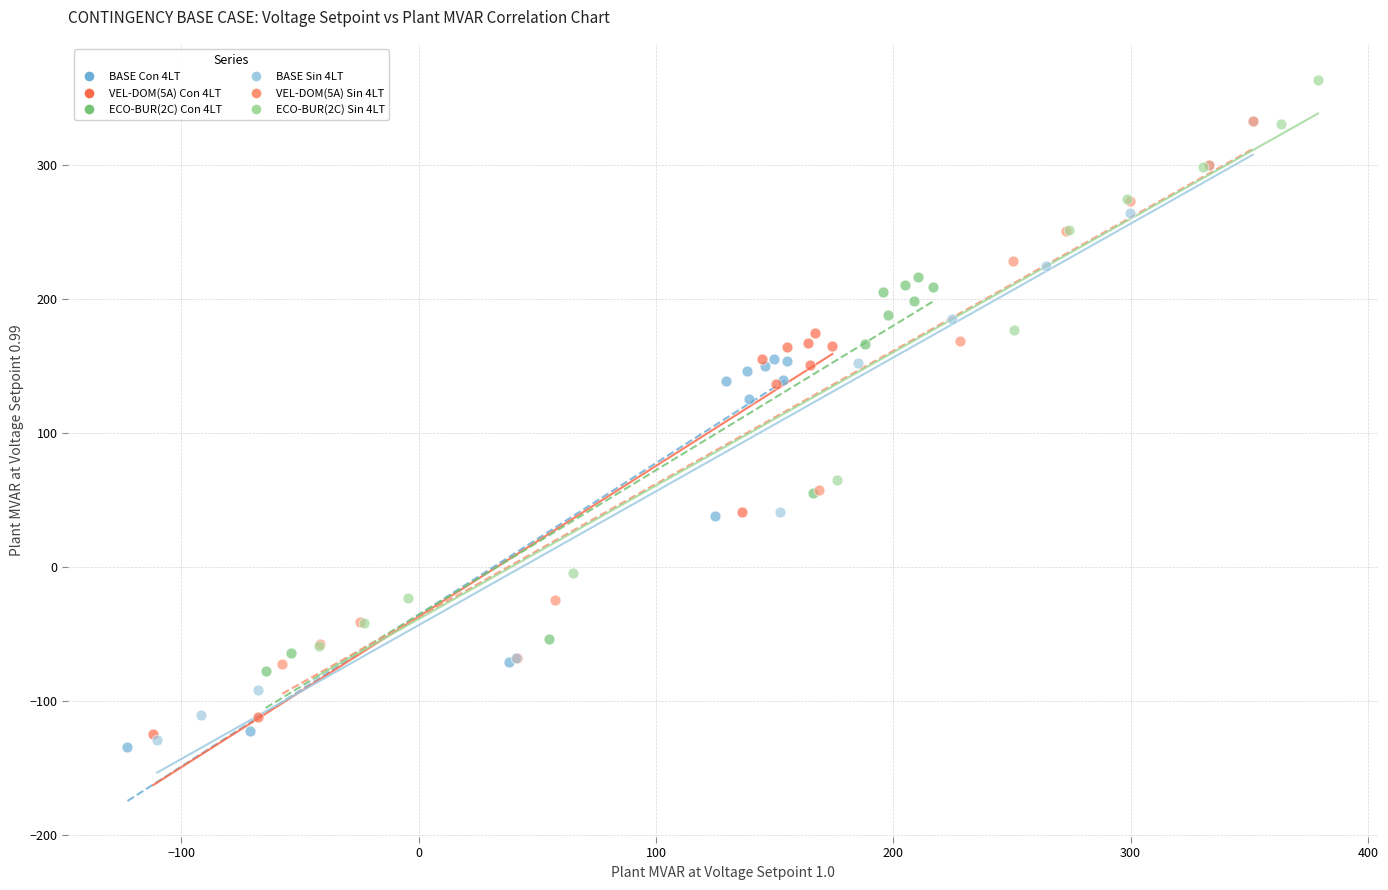

Which series has the widest spread of Y values?

BASE Sin 4LT